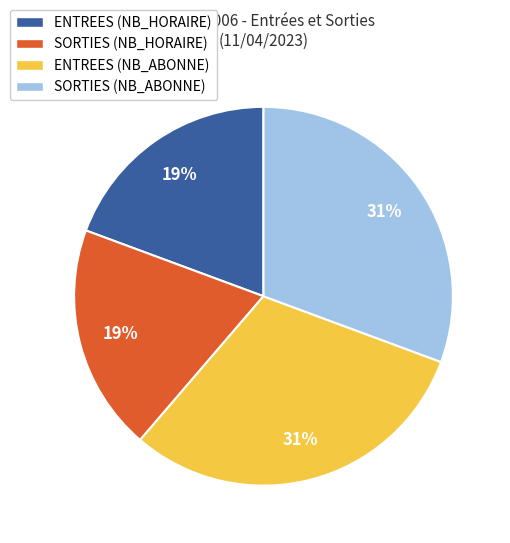

What percentage is the SORTIES (NB_ABONNE) slice, to the nearest percent?

31%